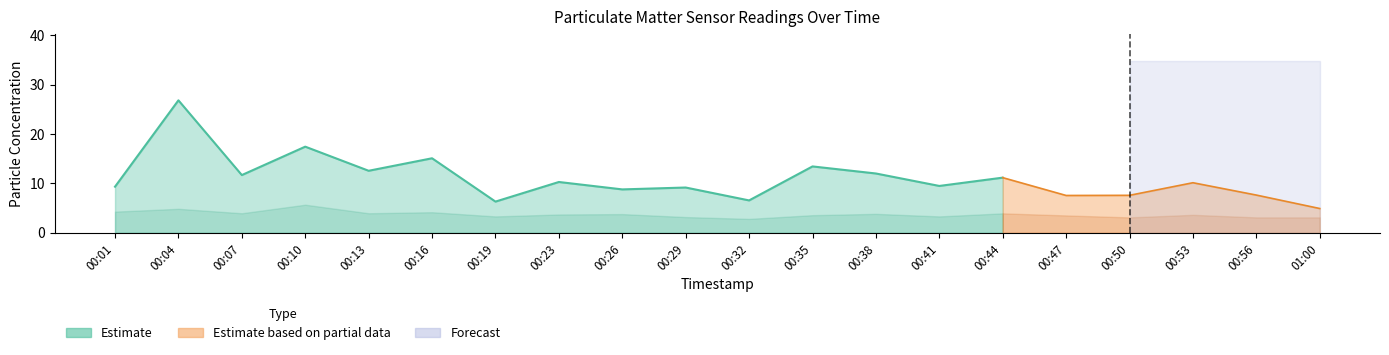

What is the sum of all P1 values?

218.2